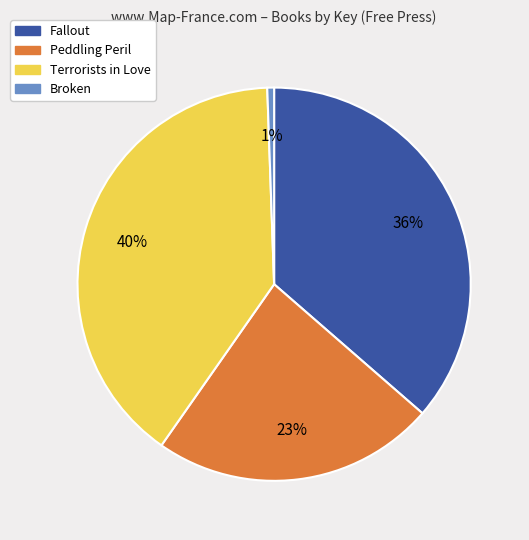

Which category has the smallest portion of the pie?

Broken